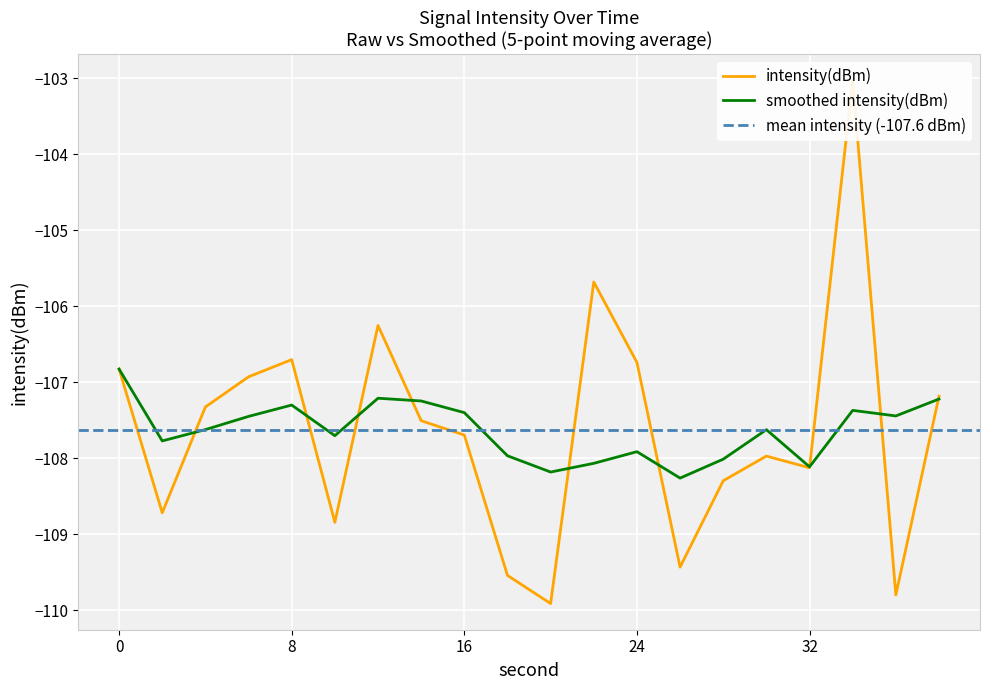

What is the change in value from 12 to 28?

-2.0